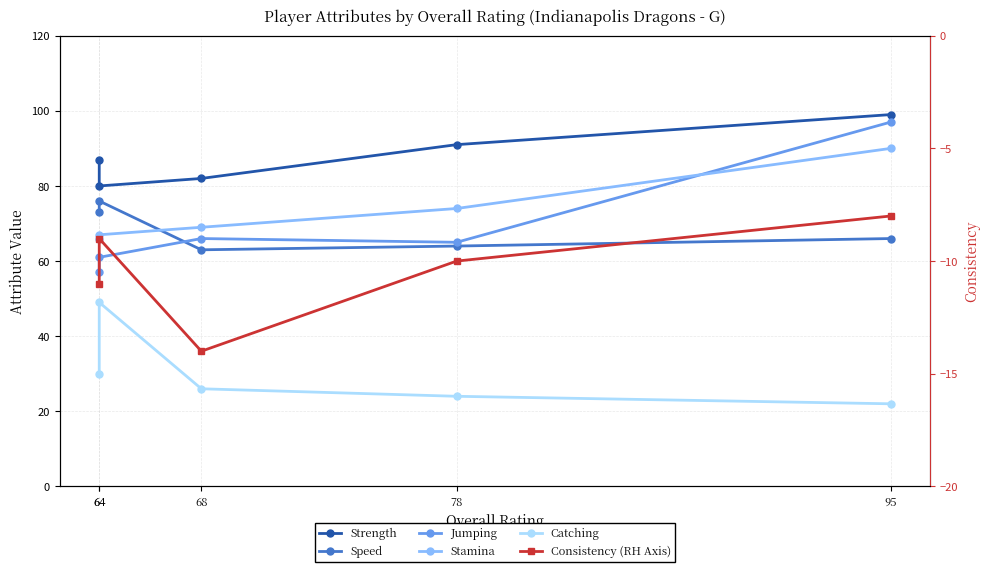

Reading left to right, transcribe all the data shown in this chart.

Strength: 95=99	78=91	68=82	64=80	64=87
Speed: 95=66	78=64	68=63	64=76	64=73
Jumping: 95=97	78=65	68=66	64=61	64=57
Stamina: 95=90	78=74	68=69	64=67	64=66
Catching: 95=22	78=24	68=26	64=49	64=30
Consistency (RH Axis): 95=-8	78=-10	68=-14	64=-9	64=-11